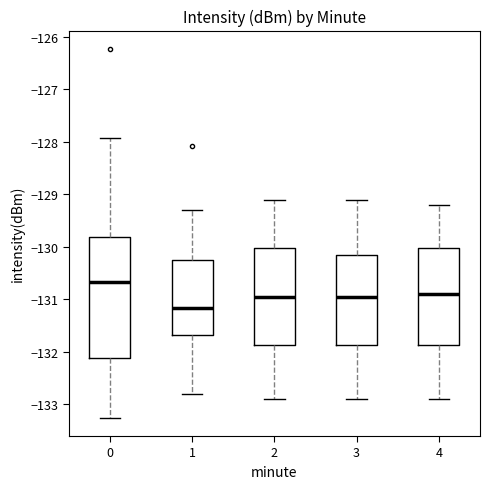

Reading left to right, transcribe this box plot: for each box, give where its median line is, the range the box spans, and where its two whiskers end, as read against the y-axis. The values are not printed on the chart, so give them approximately, as read against the axis.

0: median -130.7, box -132.1 to -129.8, whiskers -133.3 to -127.9
1: median -131.2, box -131.7 to -130.2, whiskers -132.8 to -129.3
2: median -130.9, box -131.9 to -130.0, whiskers -132.9 to -129.1
3: median -130.9, box -131.9 to -130.1, whiskers -132.9 to -129.1
4: median -130.9, box -131.9 to -130.0, whiskers -132.9 to -129.2